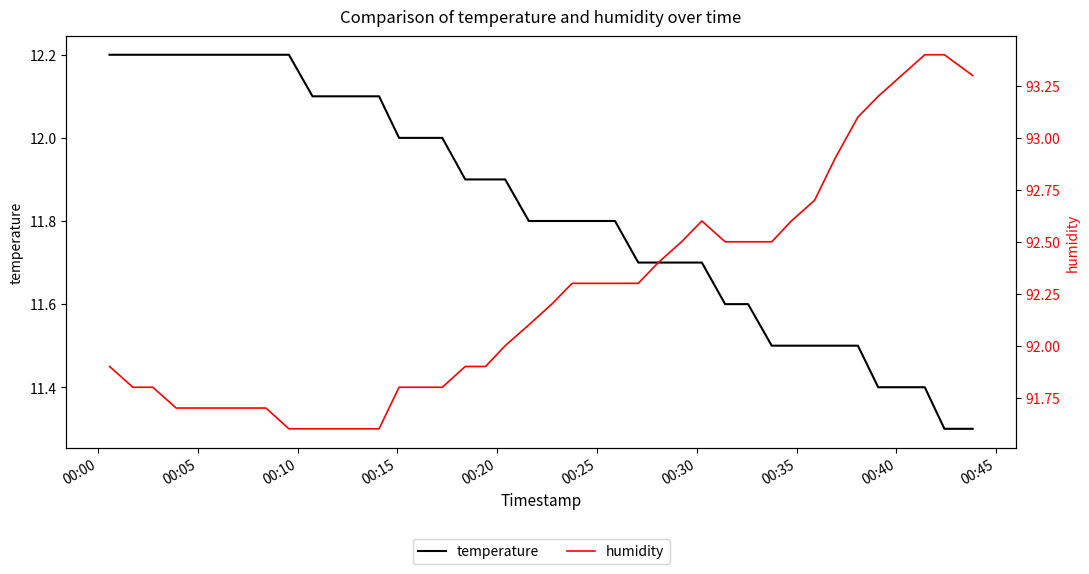

What is the lowest value of the temperature series?

11.3